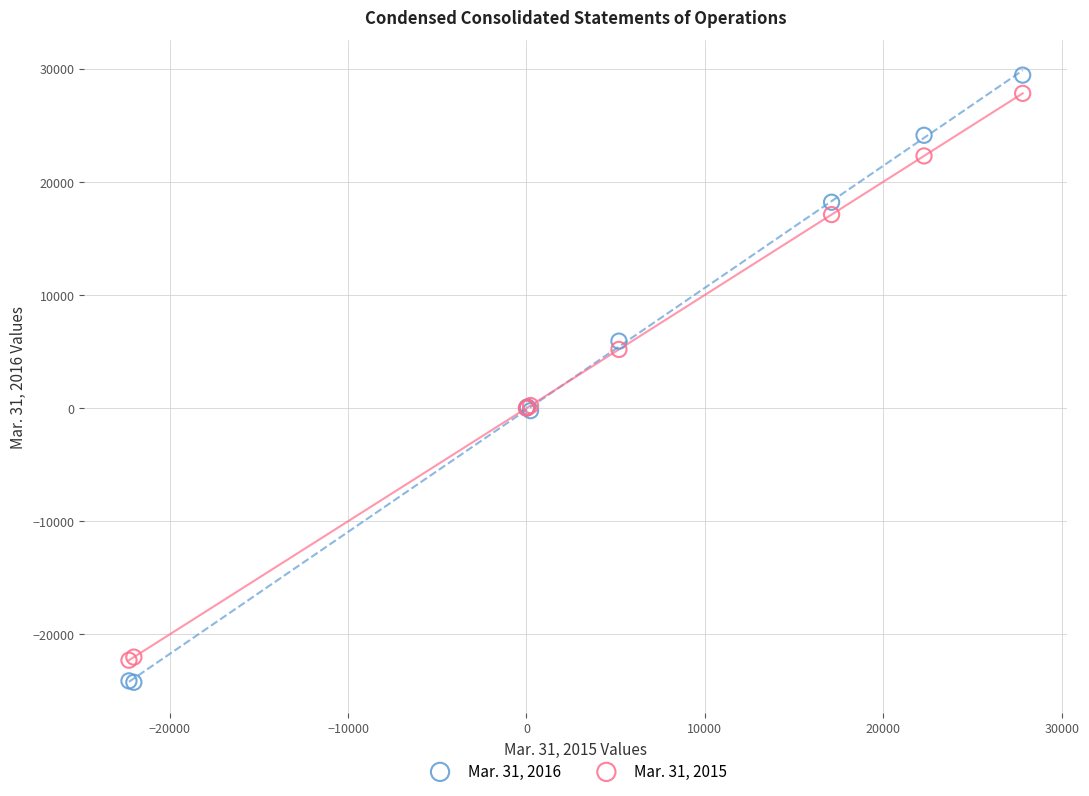

Which series has the widest spread of Y values?

Mar. 31, 2016